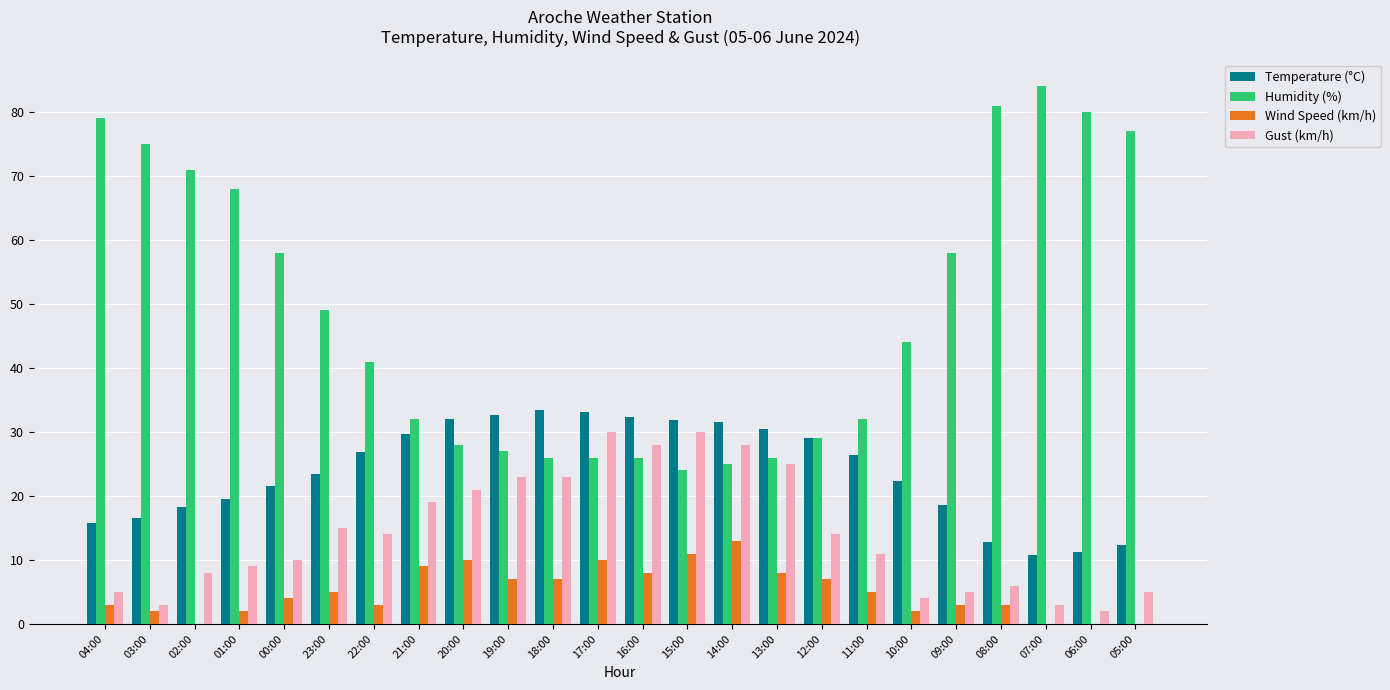

True or false: Wind Speed (km/h) has a value of 11.6 at 19:00.

False